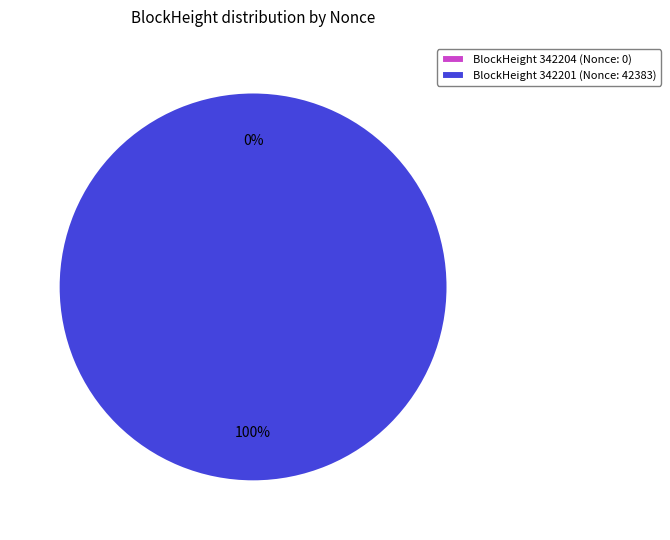

What percentage is the BlockHeight 342201 (Nonce: 42383) slice, to the nearest percent?

100%